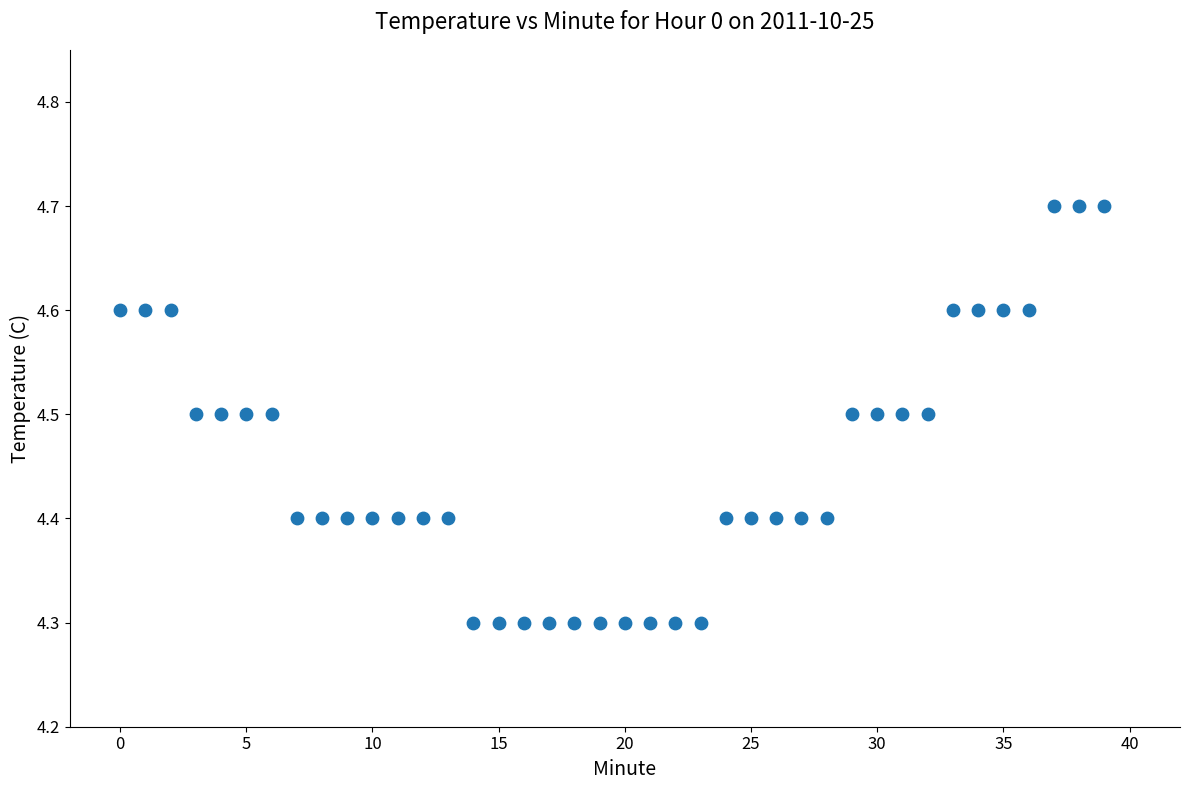

What is the range of Y values (max minus min)?

0.4